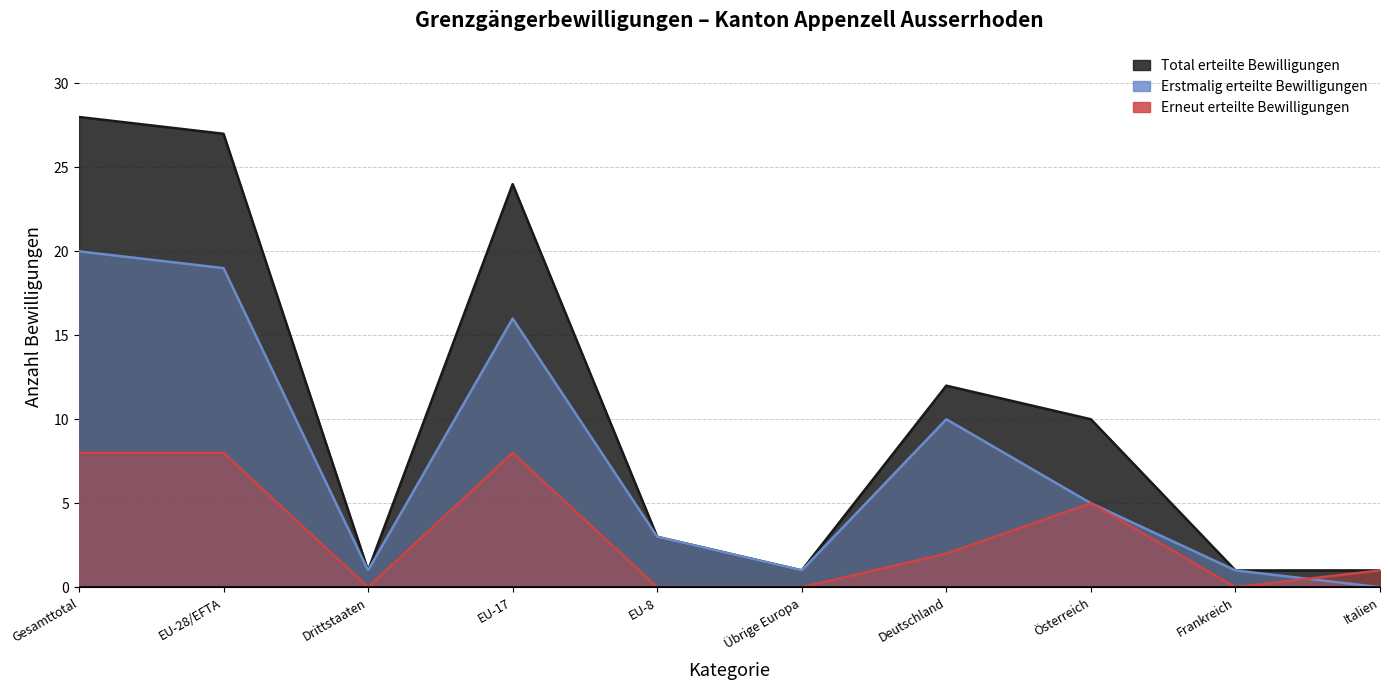

At how many categories does at least one series exceed 13?

3